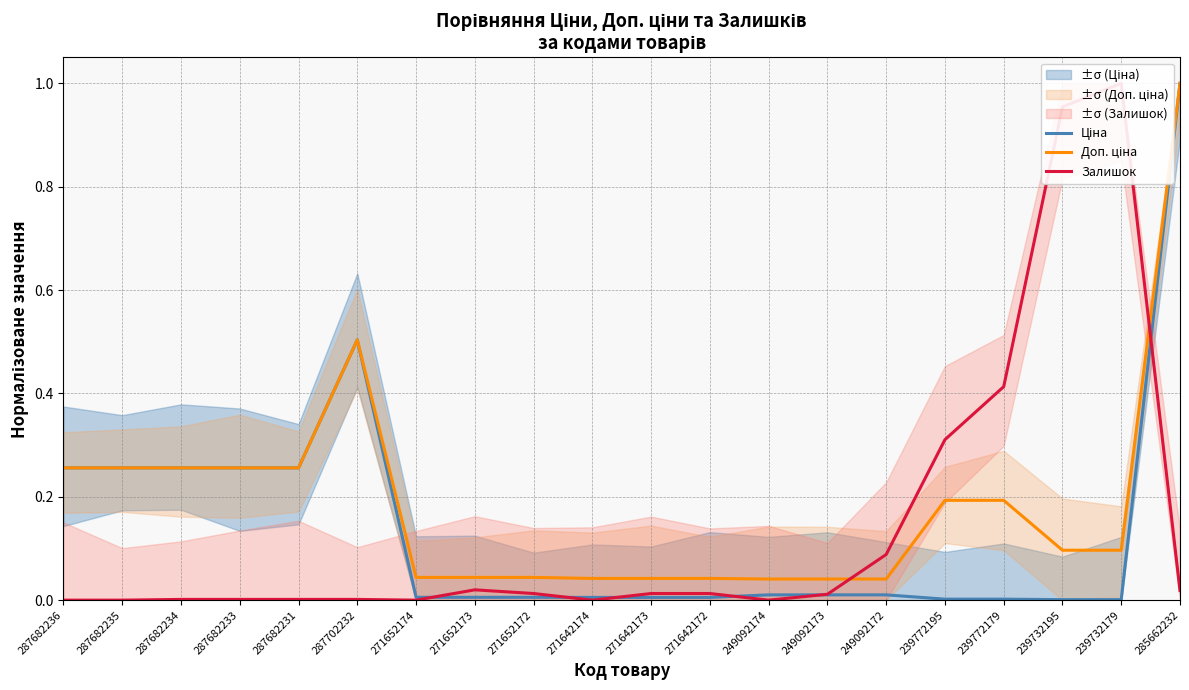

What is the maximum value for Залишок?

1.0